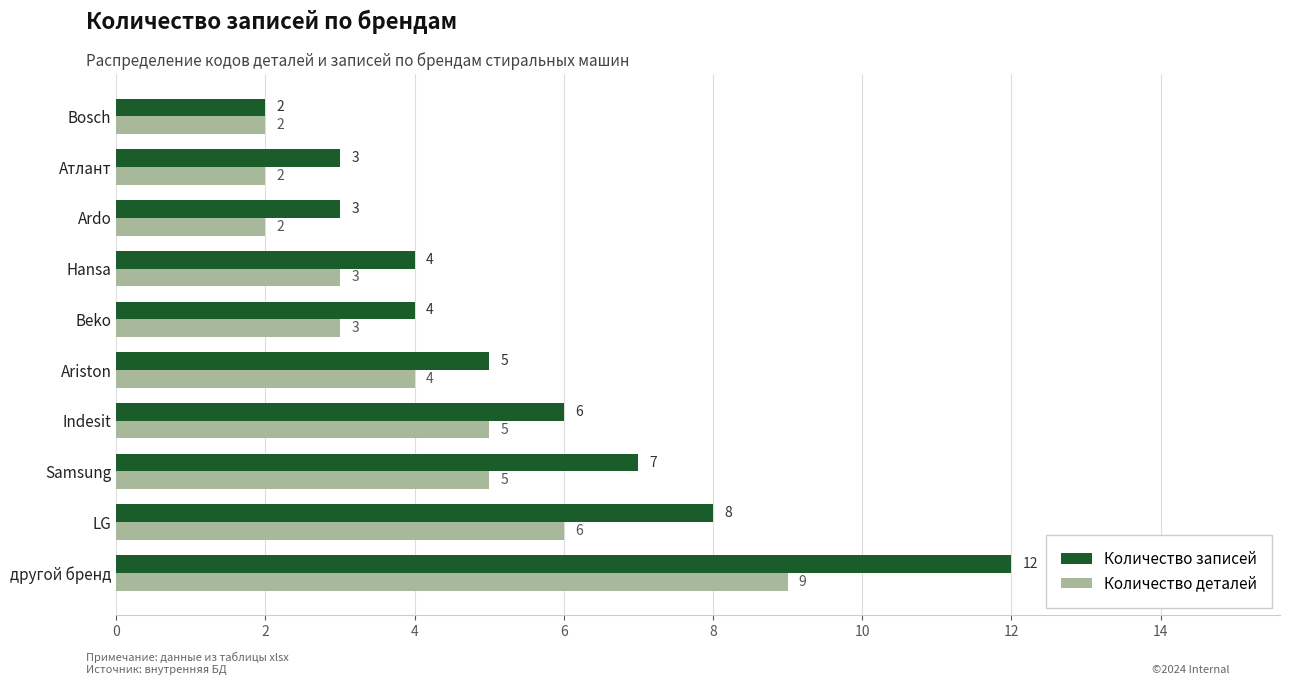

Count the Количество деталей values in the range 2 to 5.

8